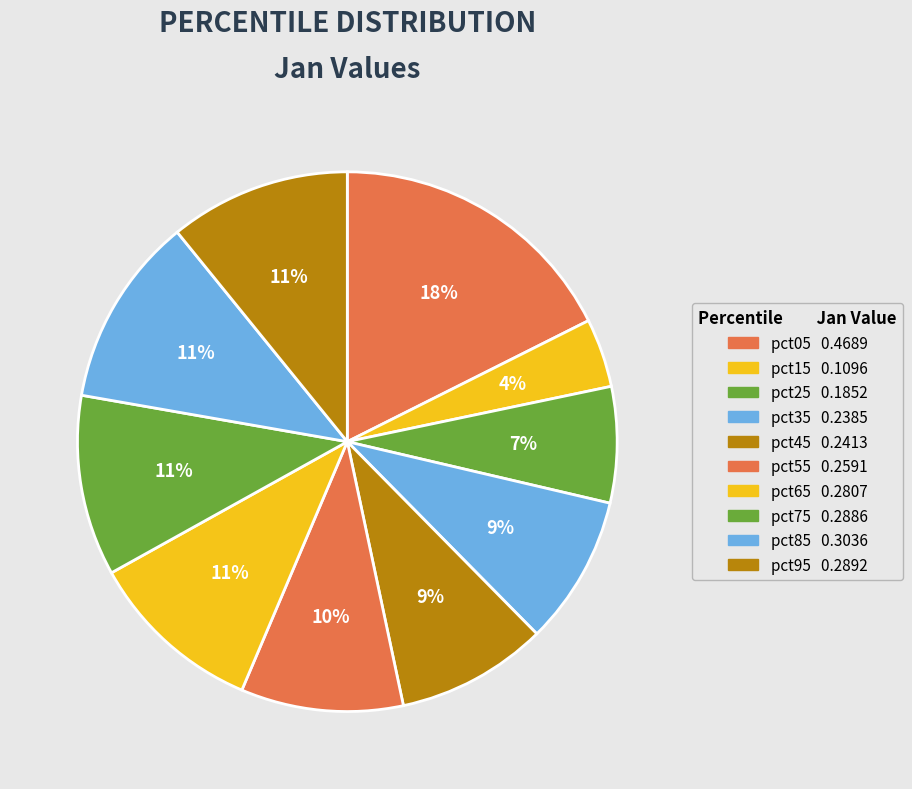

What is the smallest slice in the pie chart?

pct15